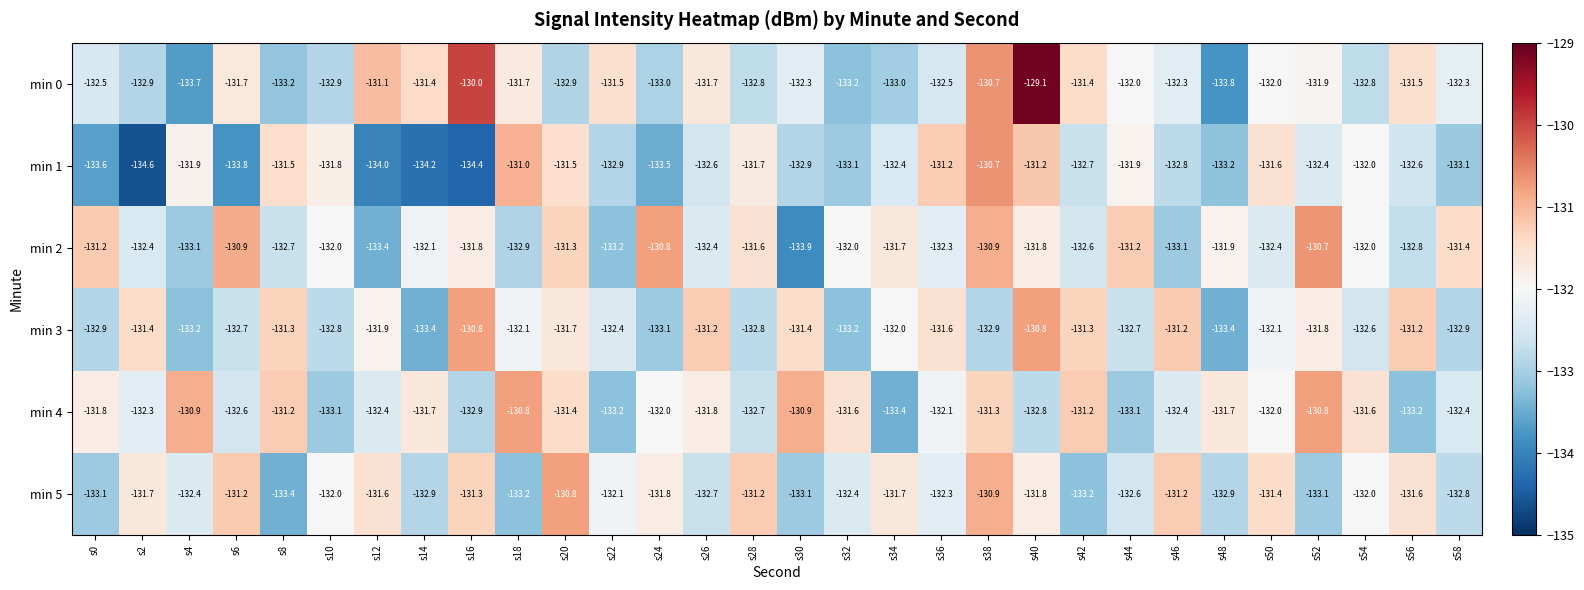

At which label is min 1 closest to -132?

s54